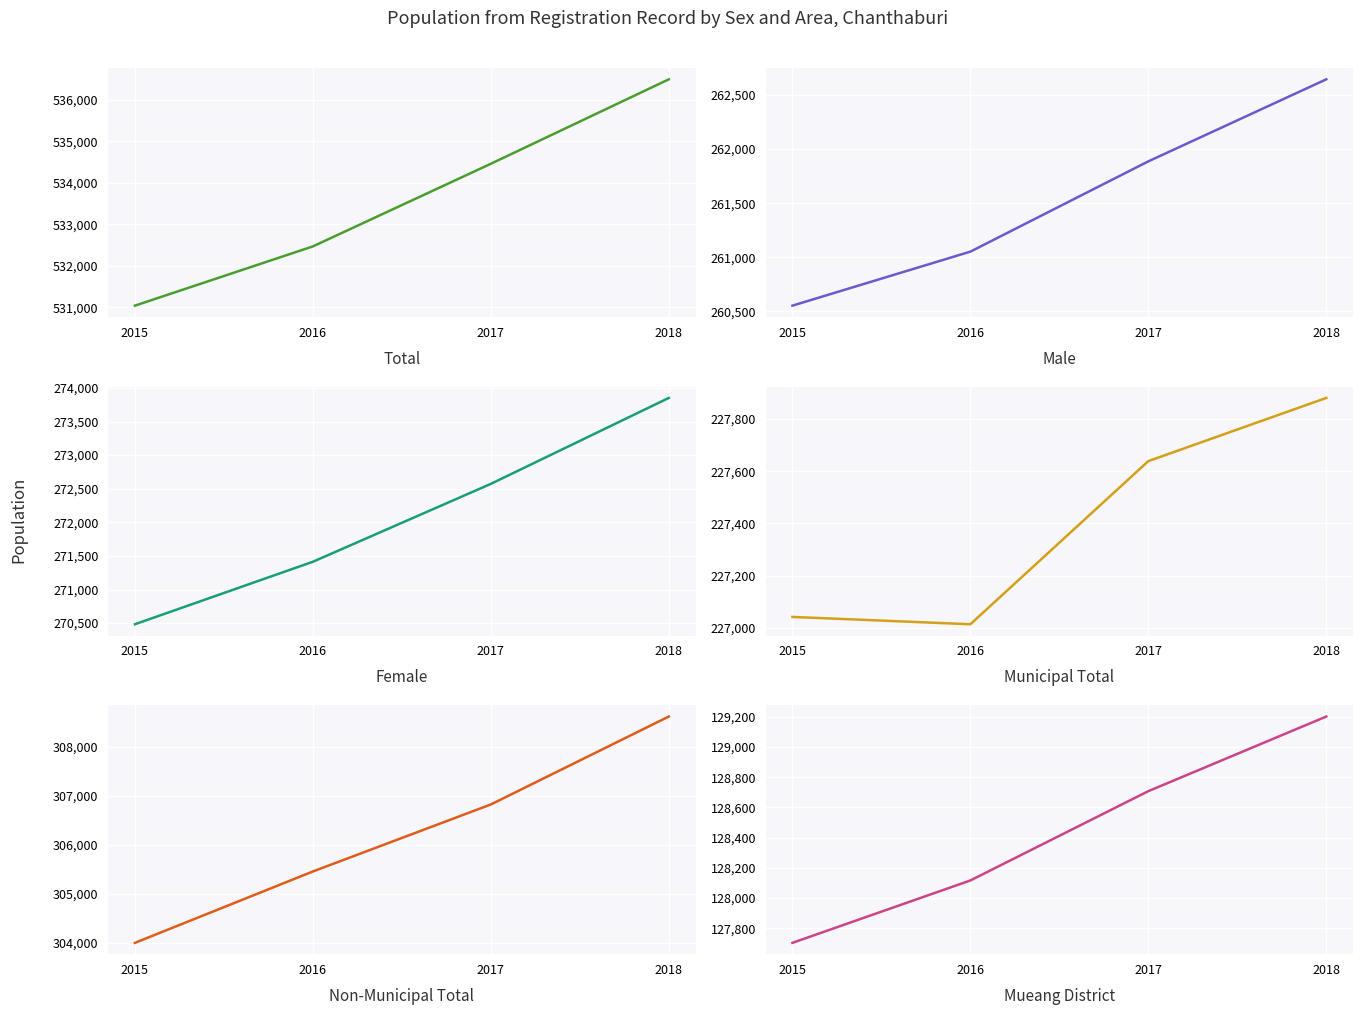

Which series has the largest total across all categories?

Total